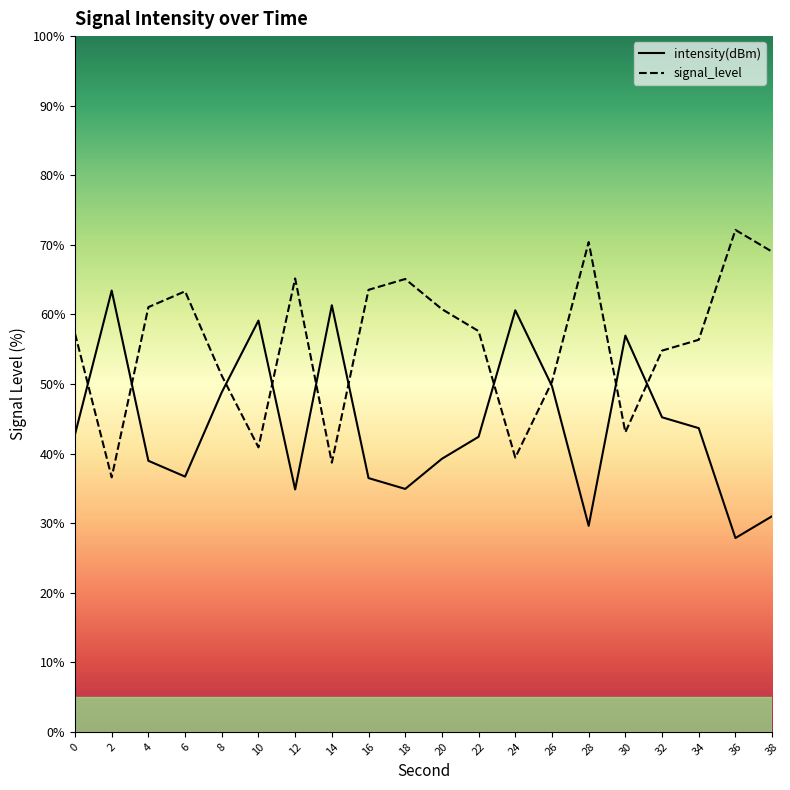

At which category does the chart reach its peak across all series?

2